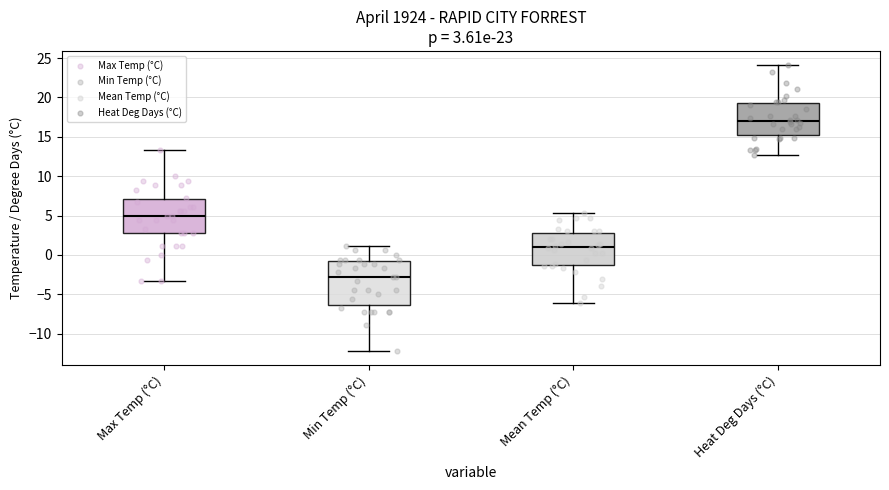

Which box's median line is the lowest?

Min Temp (°C)